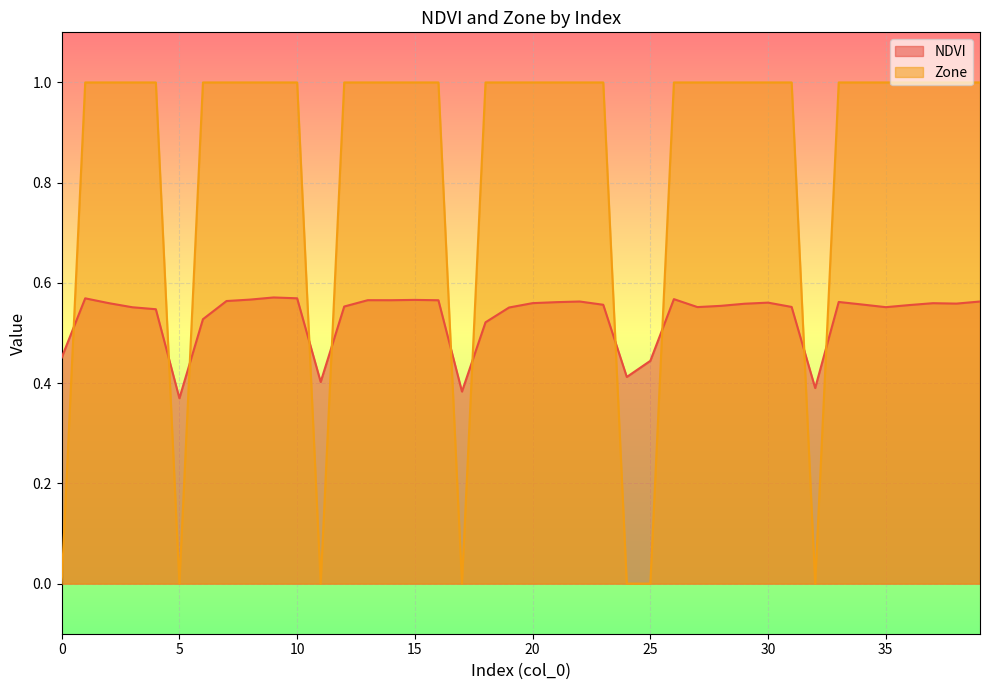

Reading left to right, what are all the values shown in this chart?

NDVI: 0.5	0.6	0.6	0.6	0.5	0.4	0.5	0.6	0.6	0.6	0.6	0.4	0.6	0.6	0.6	0.6	0.6	0.4	0.5	0.6	0.6	0.6	0.6	0.6	0.4	0.4	0.6	0.6	0.6	0.6	0.6	0.6	0.4	0.6	0.6	0.6	0.6	0.6	0.6	0.6
Zone: 0.0	1.0	1.0	1.0	1.0	0.0	1.0	1.0	1.0	1.0	1.0	0.0	1.0	1.0	1.0	1.0	1.0	0.0	1.0	1.0	1.0	1.0	1.0	1.0	0.0	0.0	1.0	1.0	1.0	1.0	1.0	1.0	0.0	1.0	1.0	1.0	1.0	1.0	1.0	1.0